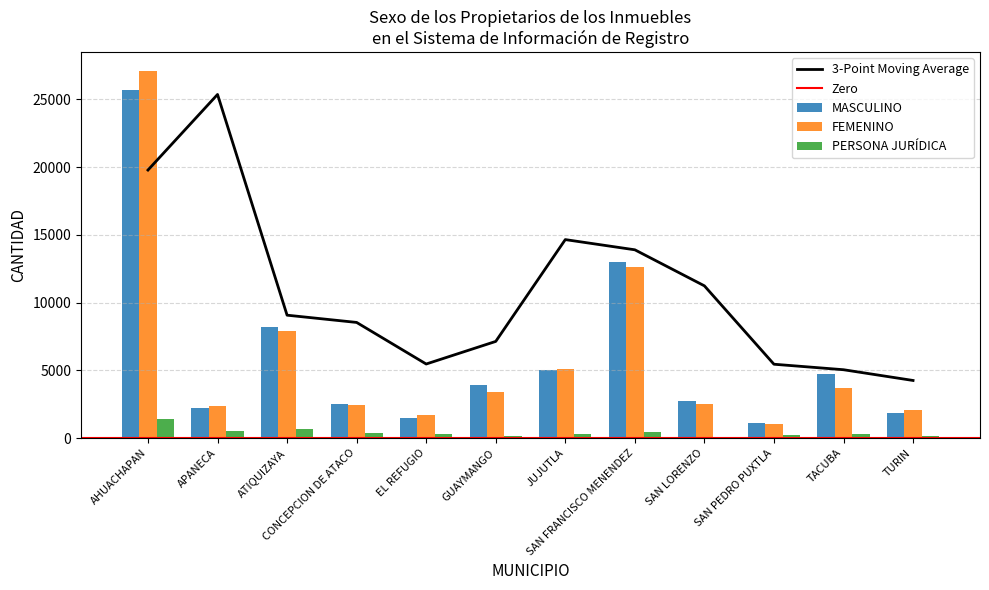

What is the sum of all PERSONA JURÍDICA values?

4860